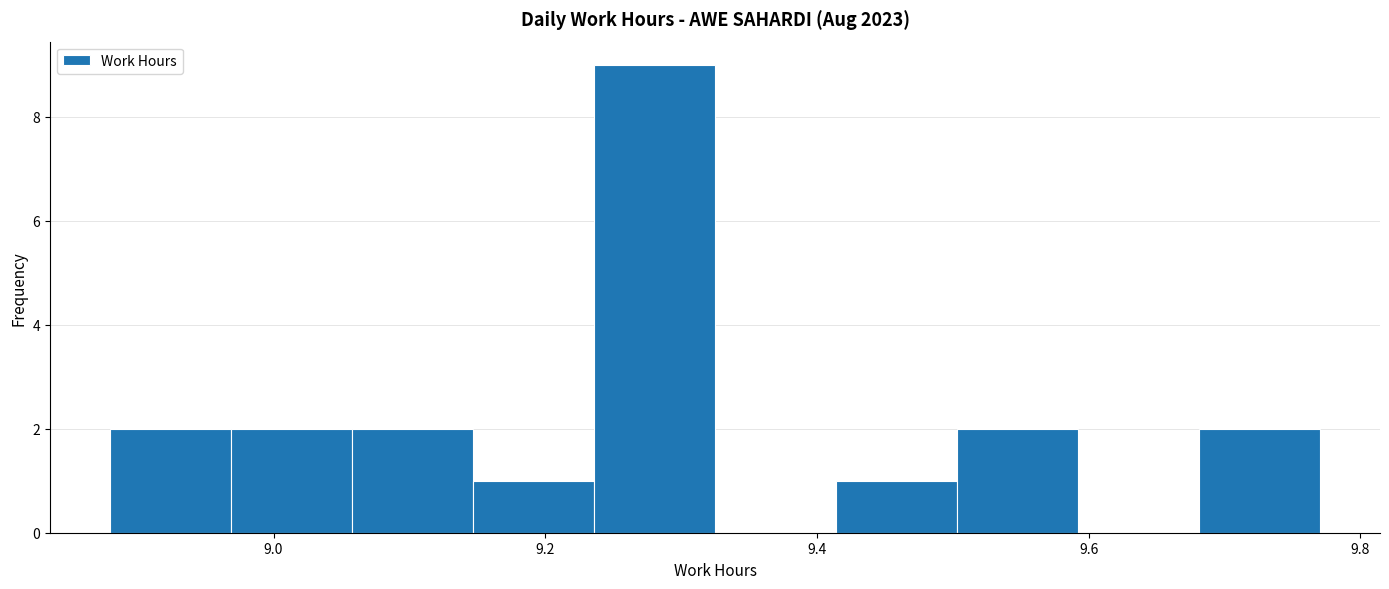

Reading left to right, list every bar in this chart as the range it spans on the x-axis followed by its height. Neither the bar edges nor the heights are printed on the chart, so give them approximately, as read against the axes.

8.88 to 8.96: 2
8.96 to 9.06: 2
9.06 to 9.14: 2
9.14 to 9.24: 1
9.24 to 9.32: 9
9.32 to 9.42: 0
9.42 to 9.50: 1
9.50 to 9.60: 2
9.60 to 9.68: 0
9.68 to 9.78: 2